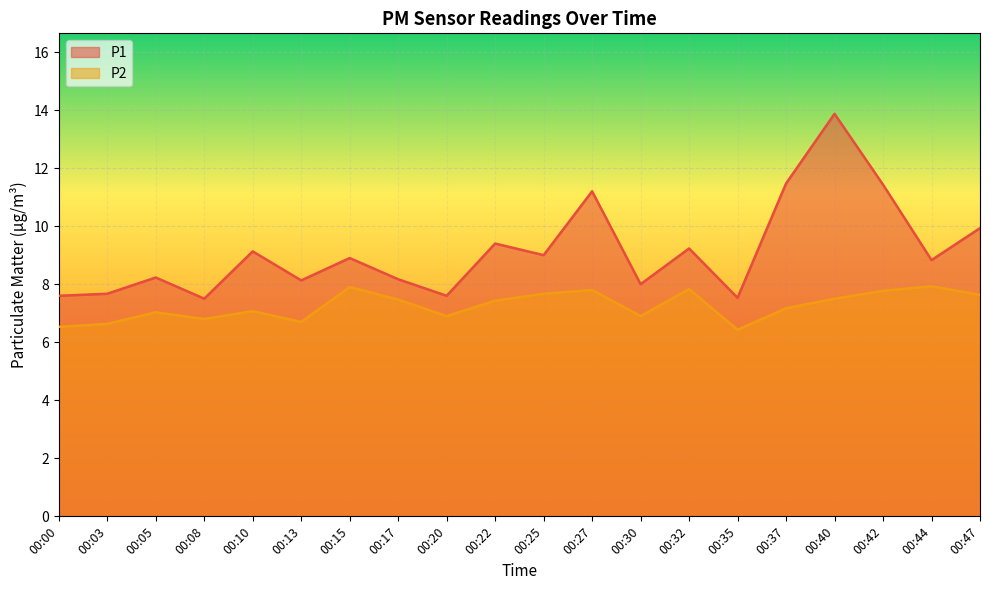

Which series has the widest spread of values?

P1